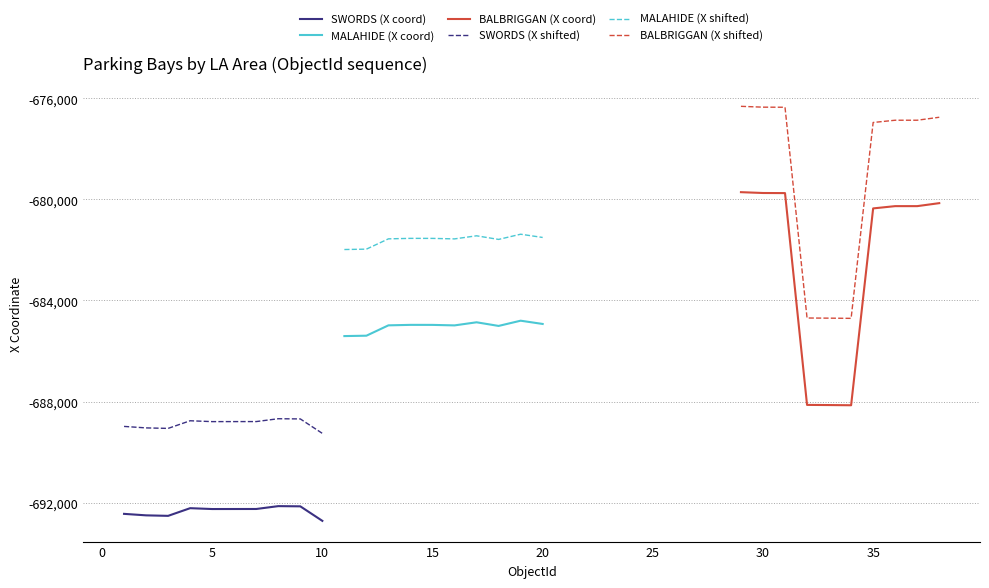

In BALBRIGGAN (X shifted), how many points are lower than both neighbors (excluding endpoints)?

1